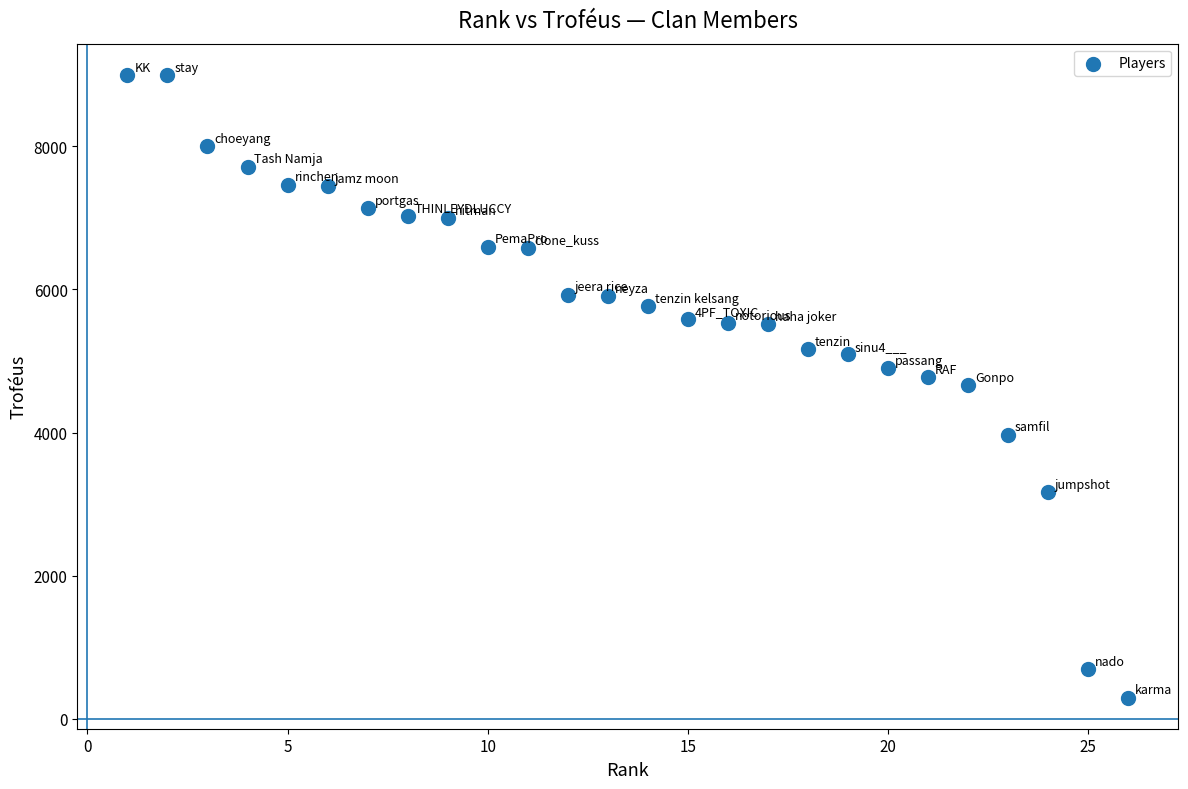

What is the range of Y values (max minus min)?

8705